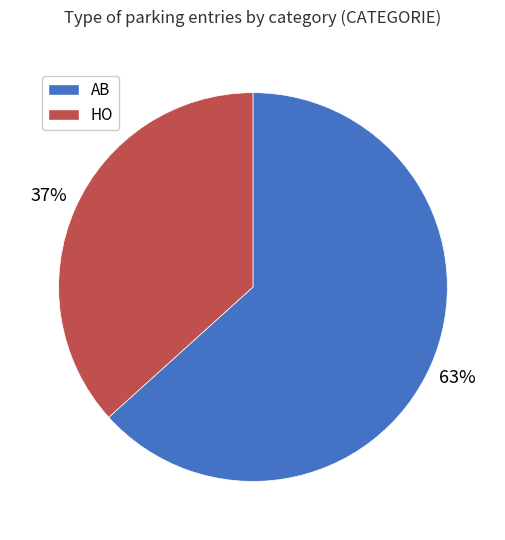

Does HO represent more than half of the total?

No